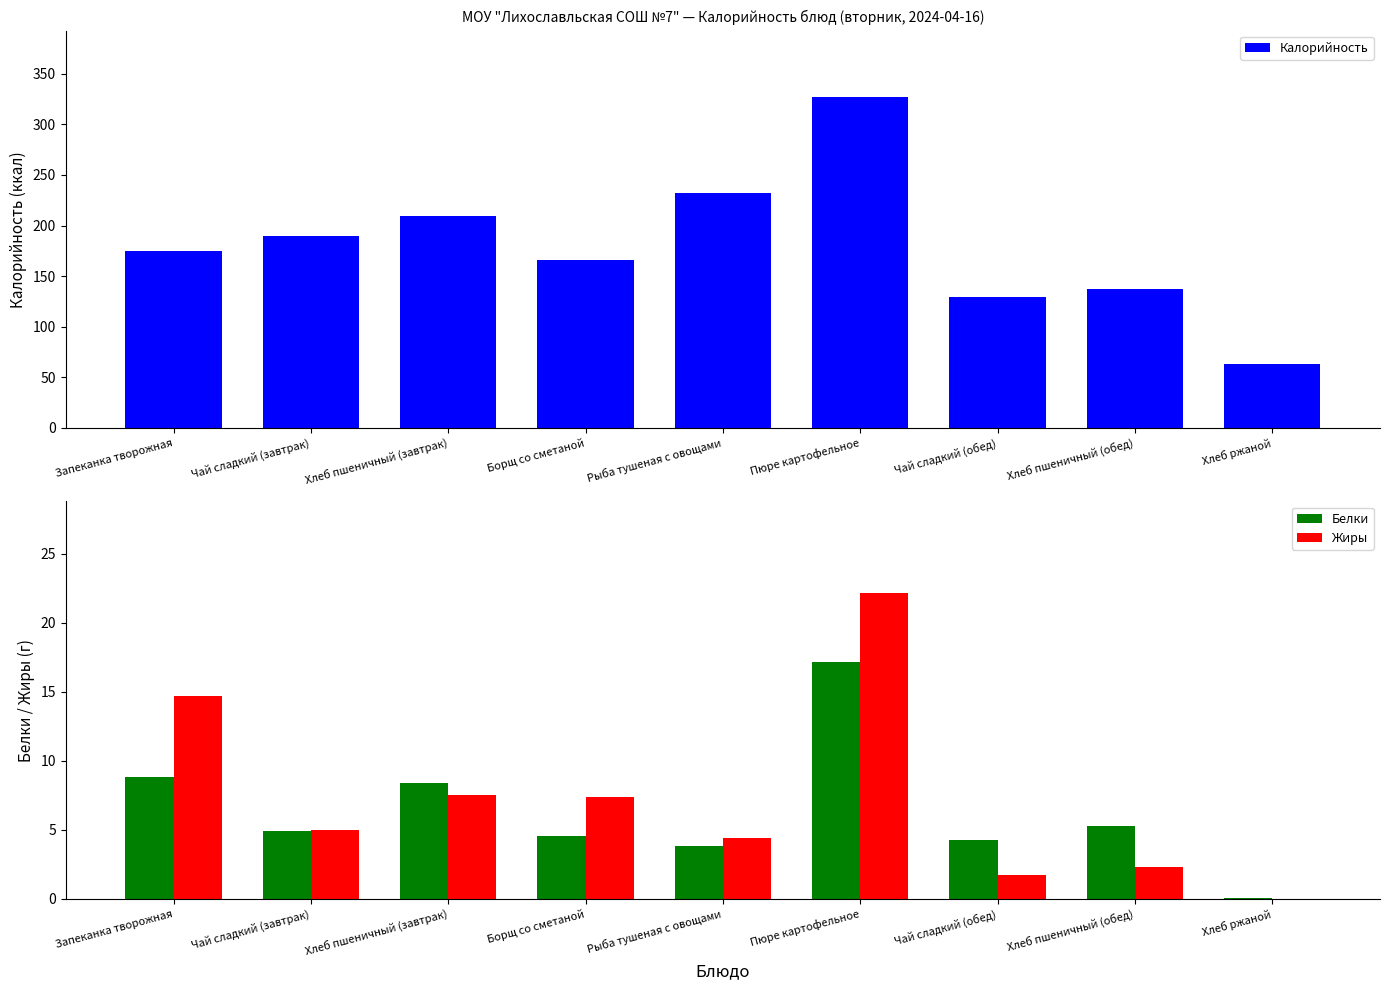

How many groups of bars are there?

9